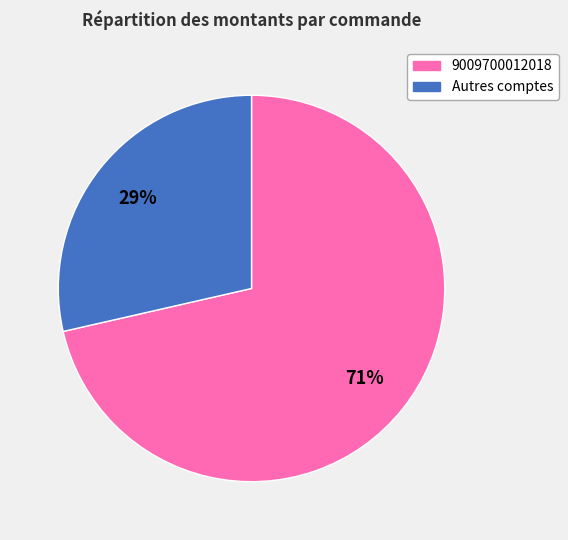

To the nearest percent, what is the average slice percentage?

50%